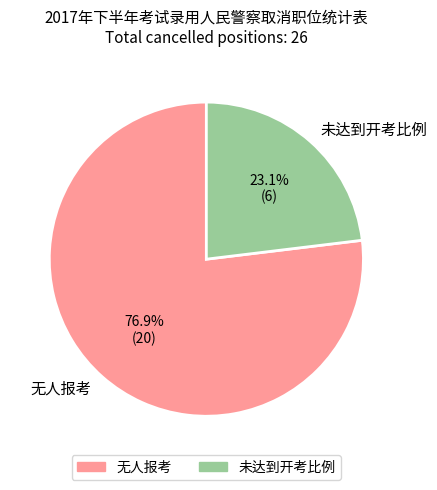

What is the ratio of the value at 无人报考 to the value at 未达到开考比例?

3.3